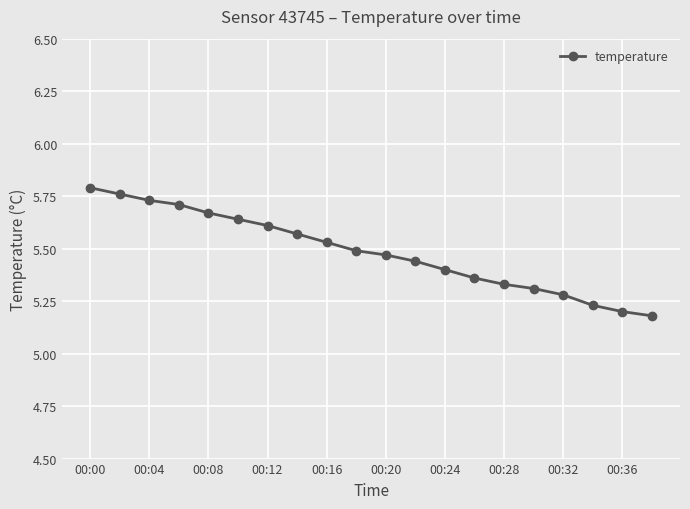

What is the sum of all values?

109.7